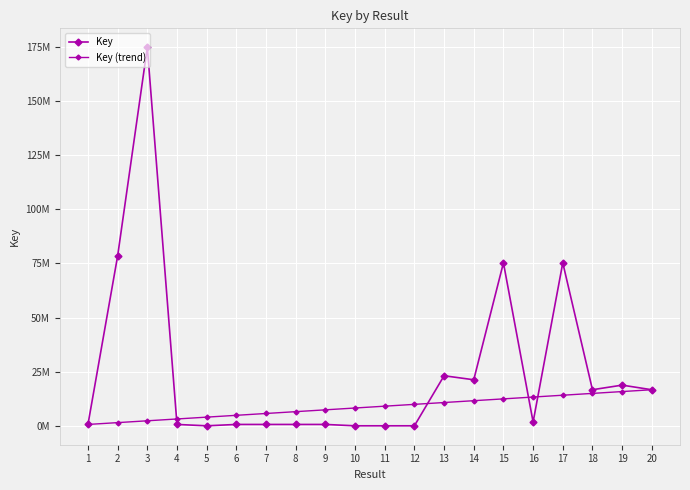

Reading left to right, list all the values displayed in this chart.

Key: 698806.0	78463953.0	174735595.0	698798.0	75784.0	698795.0	698804.0	698802.0	698800.0	75776.0	75774.0	75778.0	23170767.0	21310979.0	75261652.0	1823502.0	75261200.0	16720991.0	18840771.0	16712496.0
Key (trend): 698806.0	1541631.8	2384457.6	3227283.4	4070109.2	4912934.9	5755760.7	6598586.5	7441412.3	8284238.1	9127063.9	9969889.7	10812715.5	11655541.3	12498367.1	13341192.8	14184018.6	15026844.4	15869670.2	16712496.0